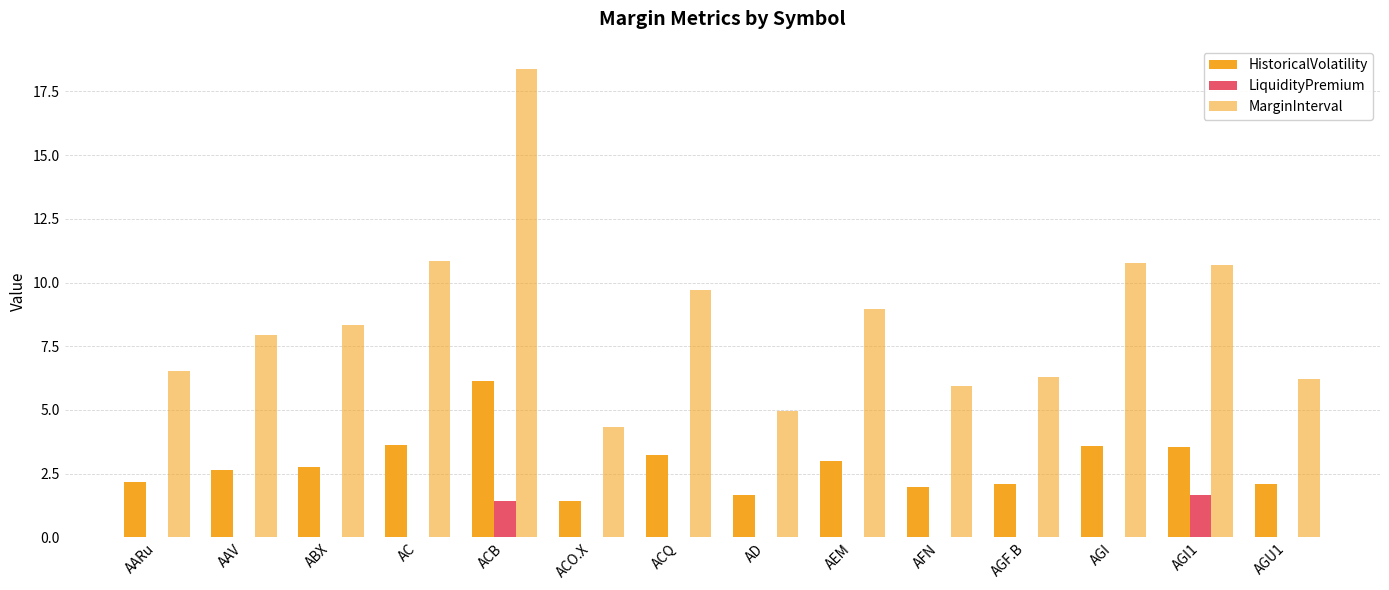

What position from the left is AGI?

12